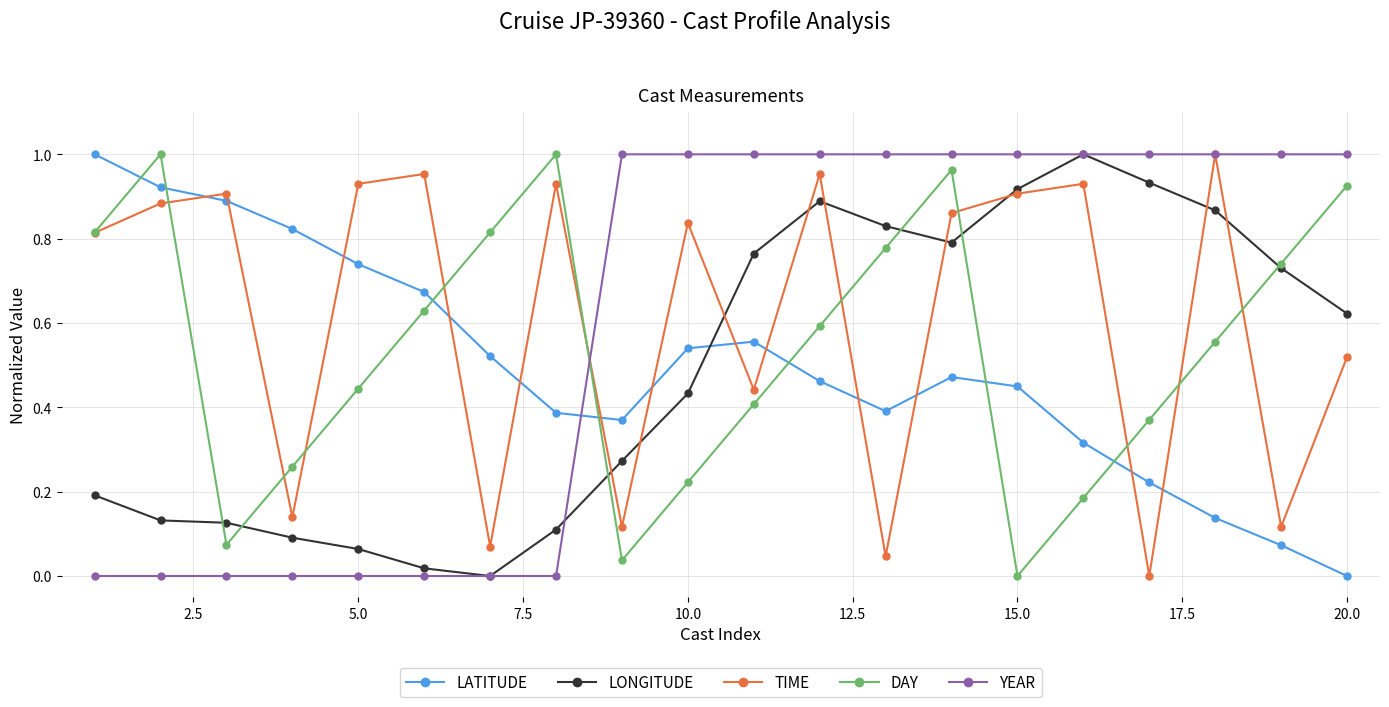

How many times do DAY and LATITUDE cross each other?

7